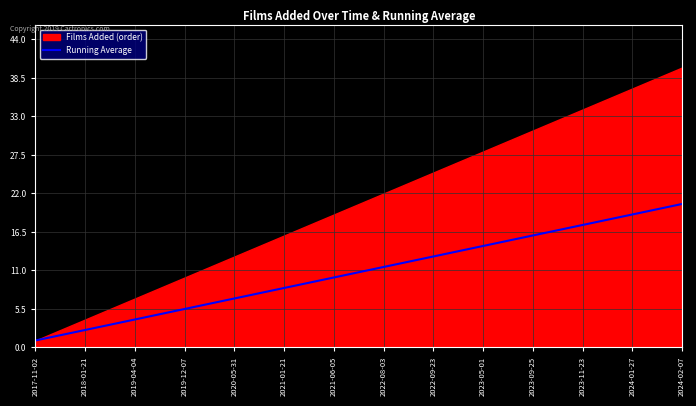

What position from the right is 2022-08-03?

19